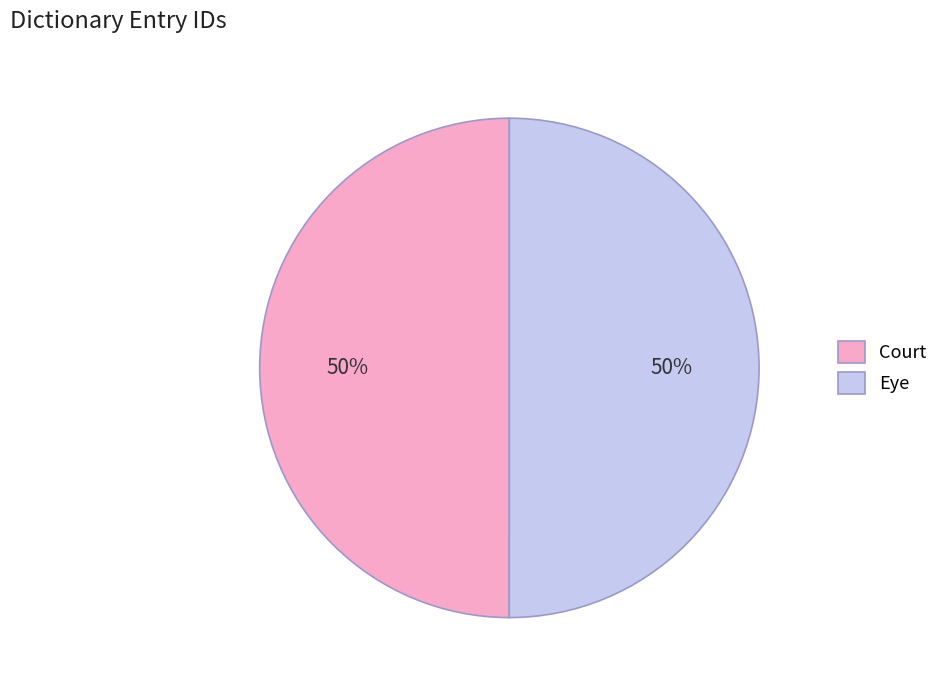

Combined, do Court and Eye account for over 50%?

Yes